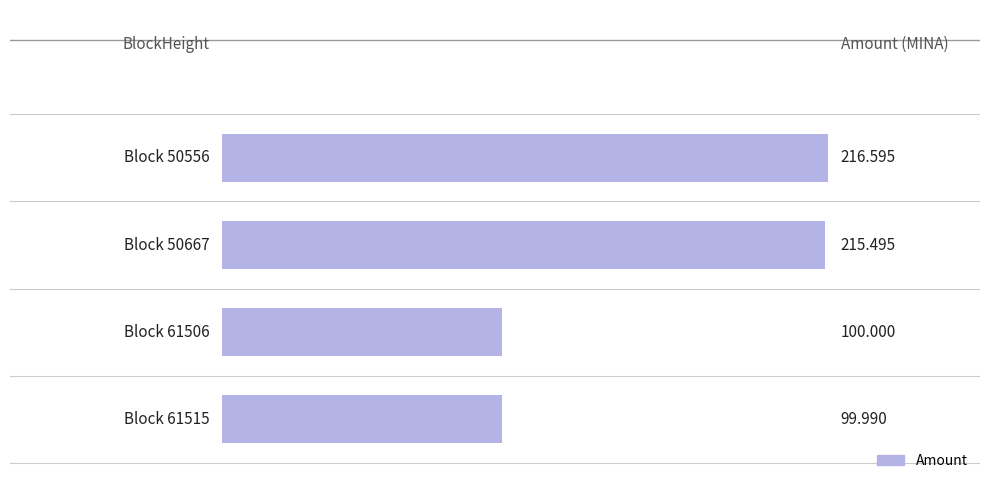

True or false: the data shows 80.4 at 2.

False